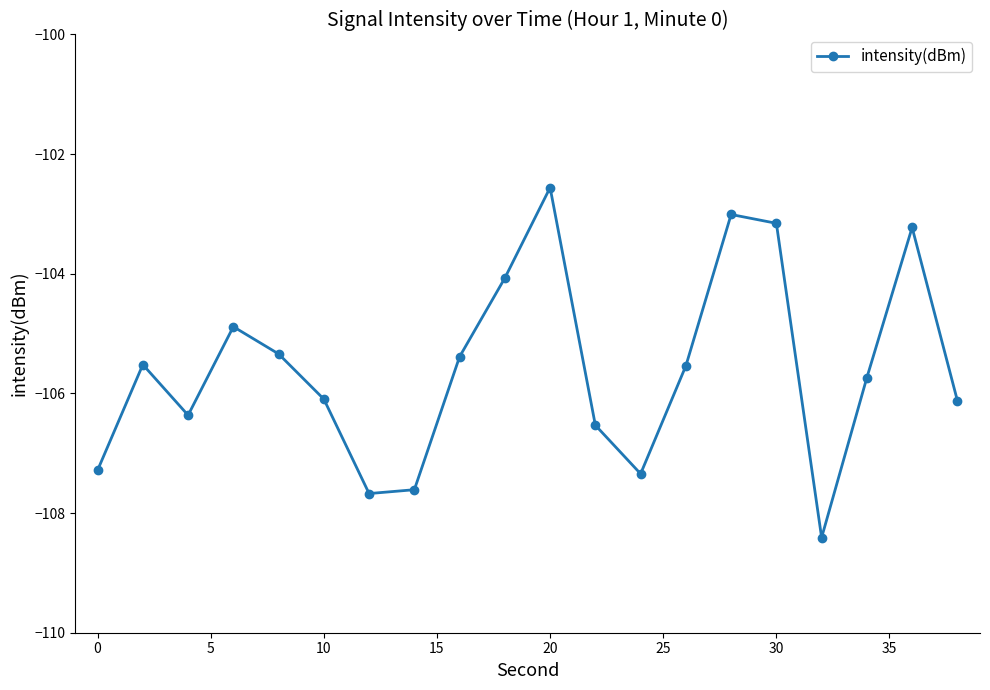

How many points are higher than both their immediate neighbors (excluding endpoints)?

5